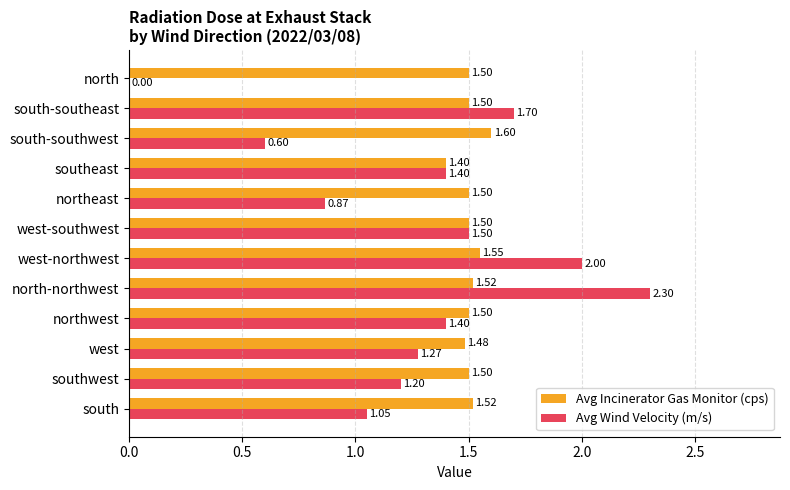

What is the average value of the Avg Incinerator Gas Monitor (cps) series?

1.5